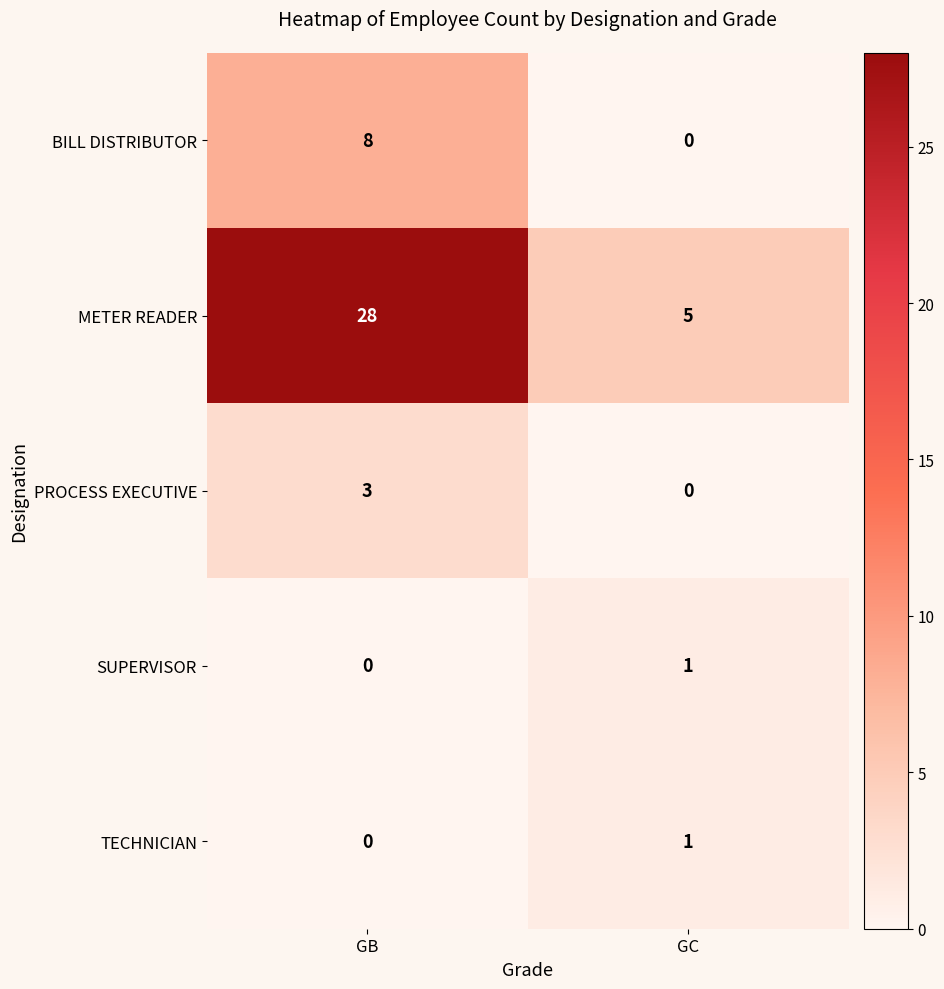

Where is METER READER nearest to the value 16?

GC